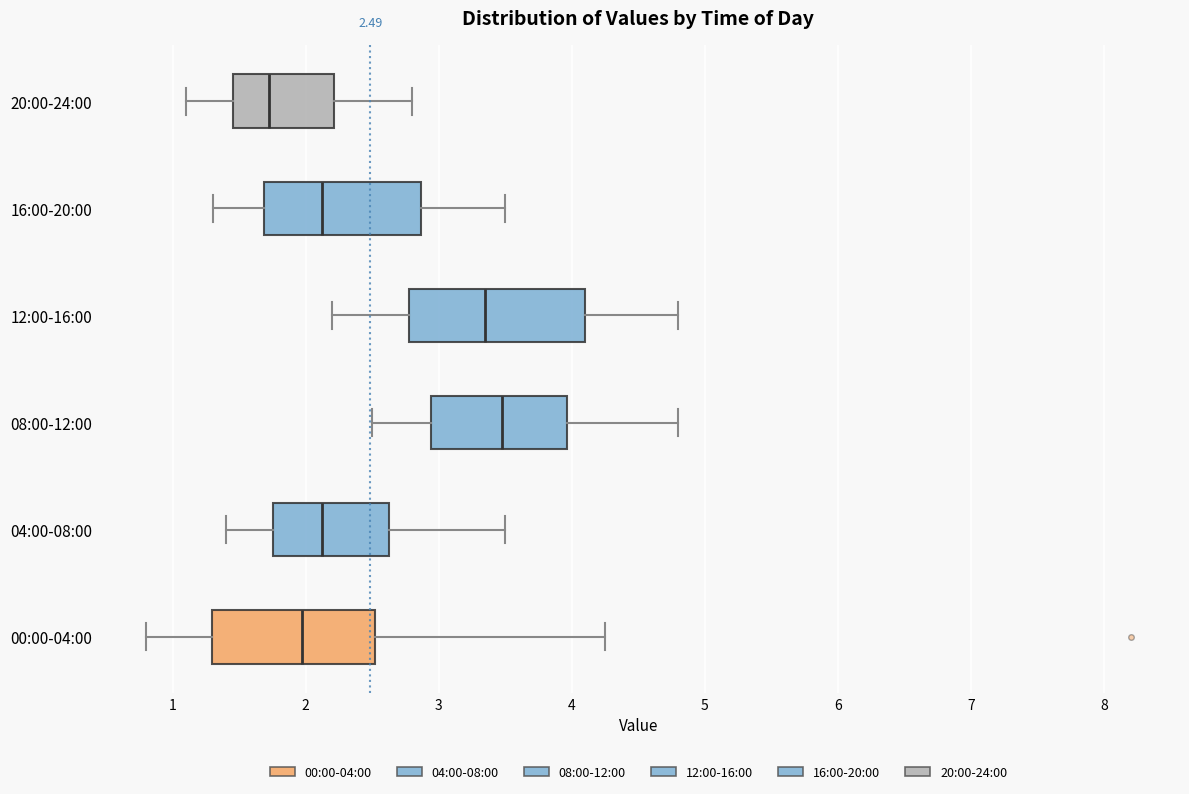

Which box has the furthest to the left median line?

20:00-24:00